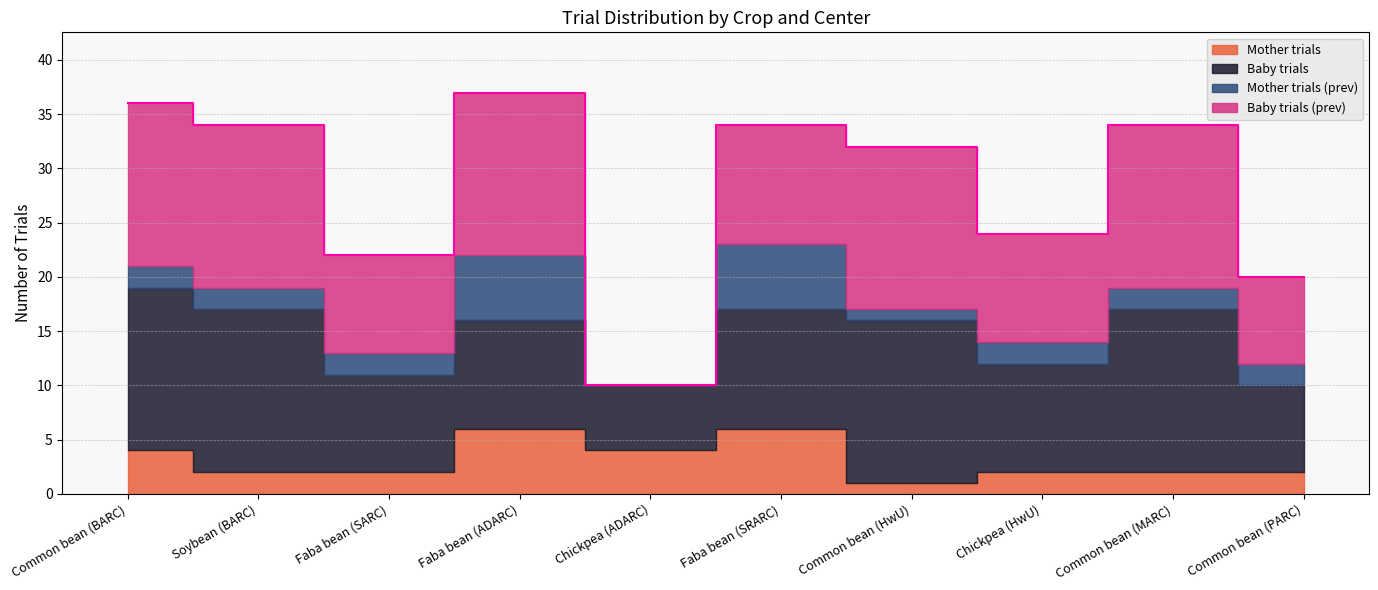

Does the chart display data point markers on the line(s)?

No